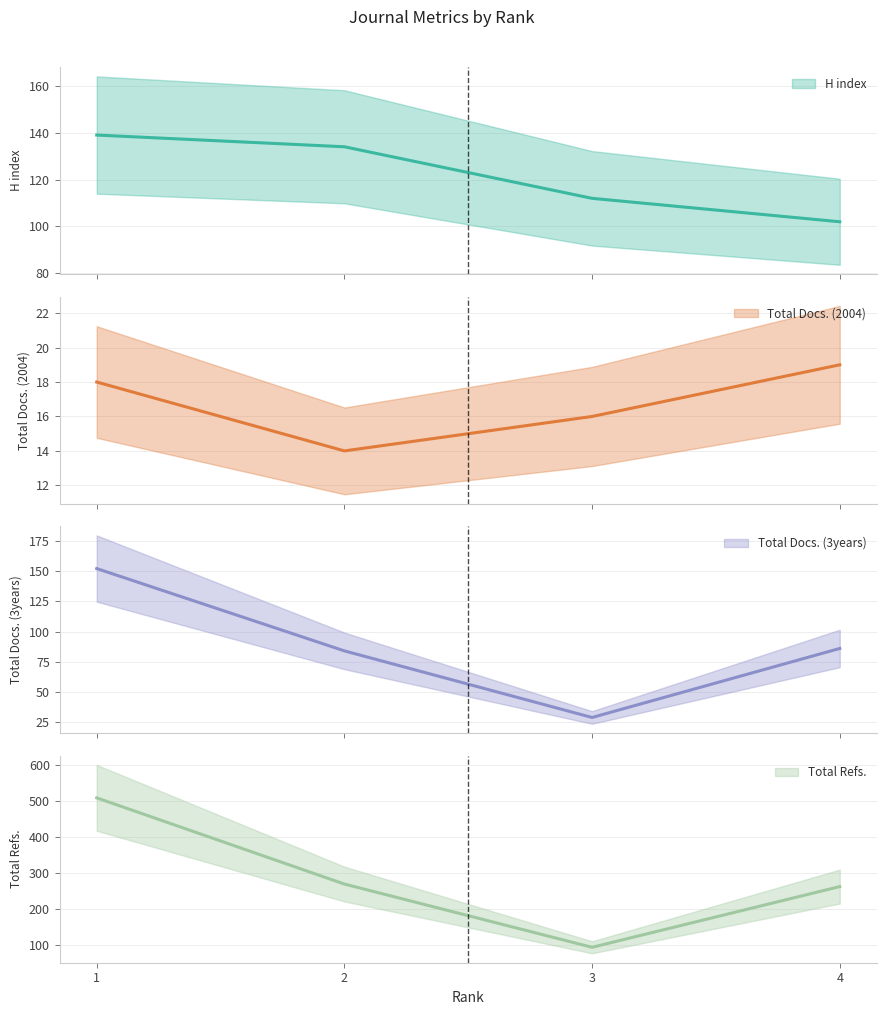

Does the chart display data point markers on the line(s)?

No